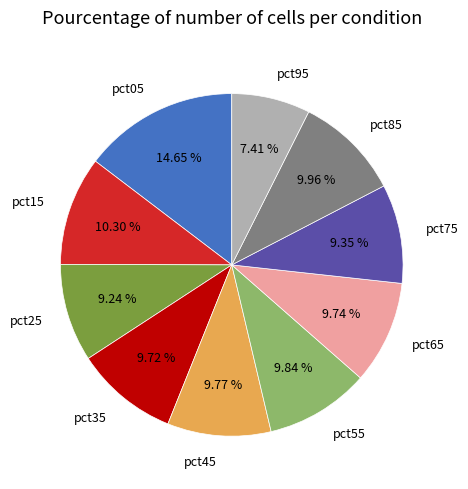

The pct25 slice represents 15% of the pie. True or false?

False